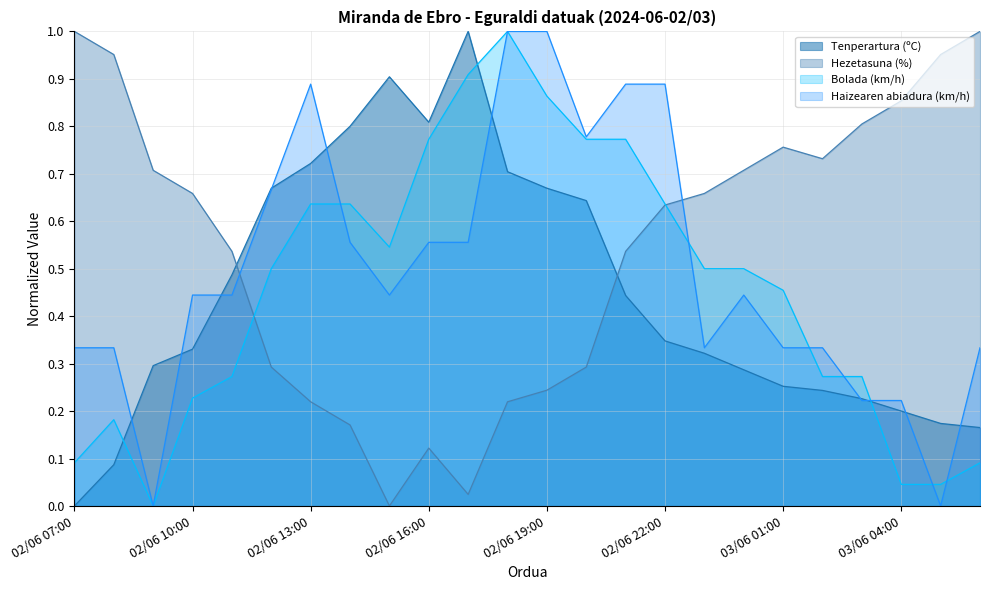

List the series in order of their peak value, lowest first.

Tenperartura (ºC), Hezetasuna (%), Haizearen abiadura (km/h), Bolada (km/h)